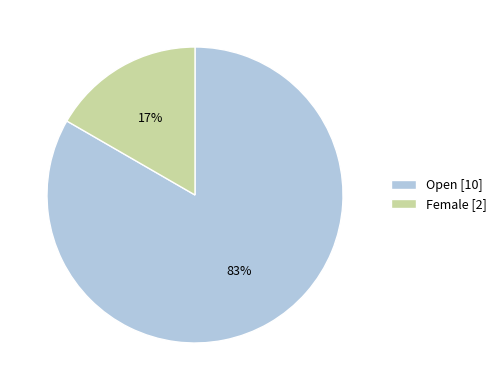

To the nearest percent, what is the average slice percentage?

50%